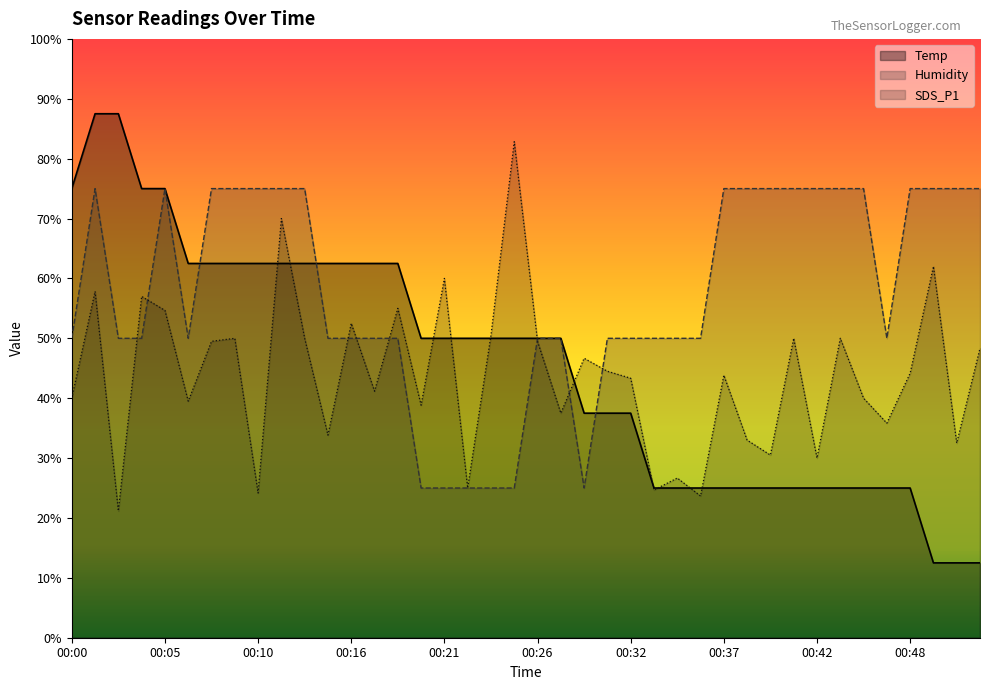

What is the maximum value shown in the chart?

87.5